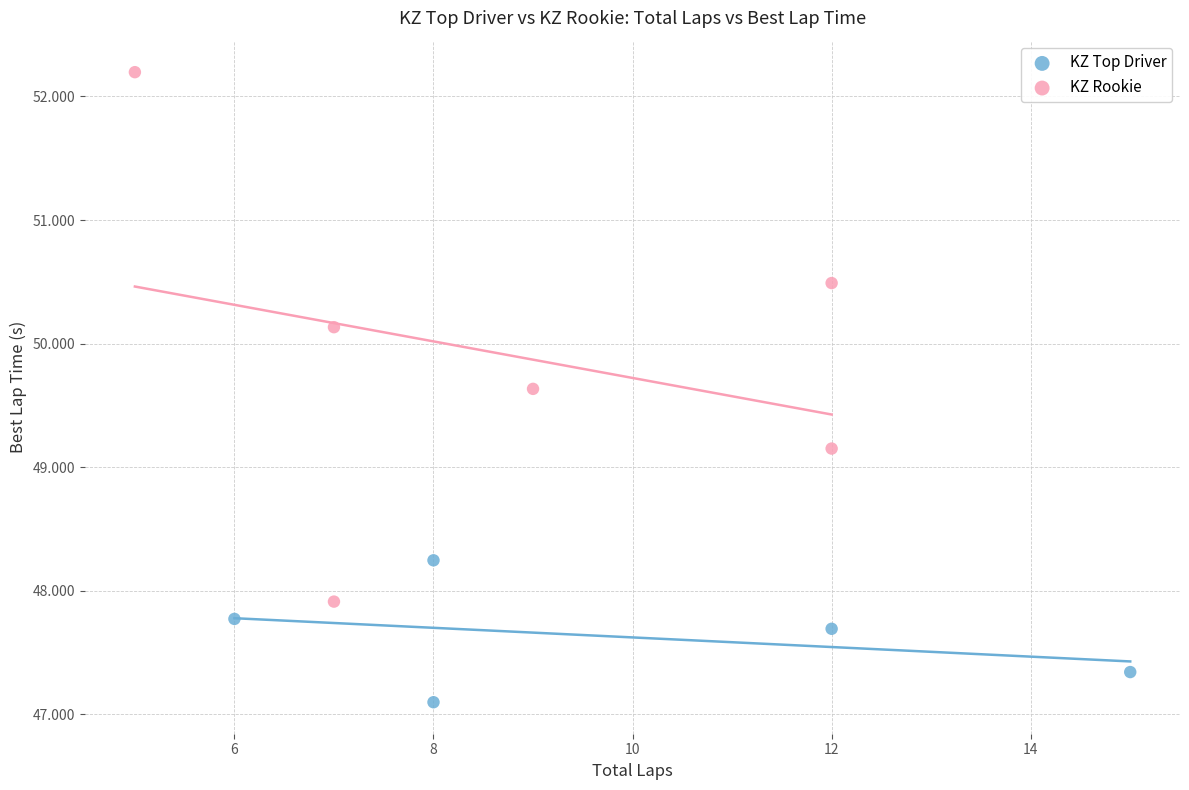

Which series reaches the maximum Y coordinate?

KZ Rookie